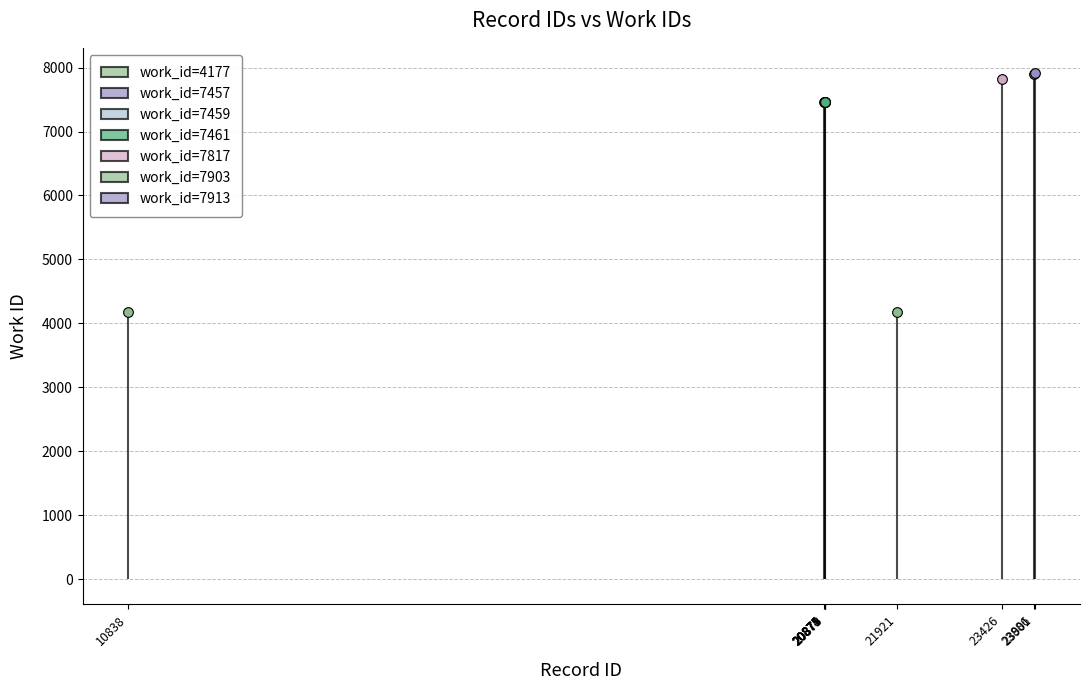

What is the value of the 4th point from the left?

7459